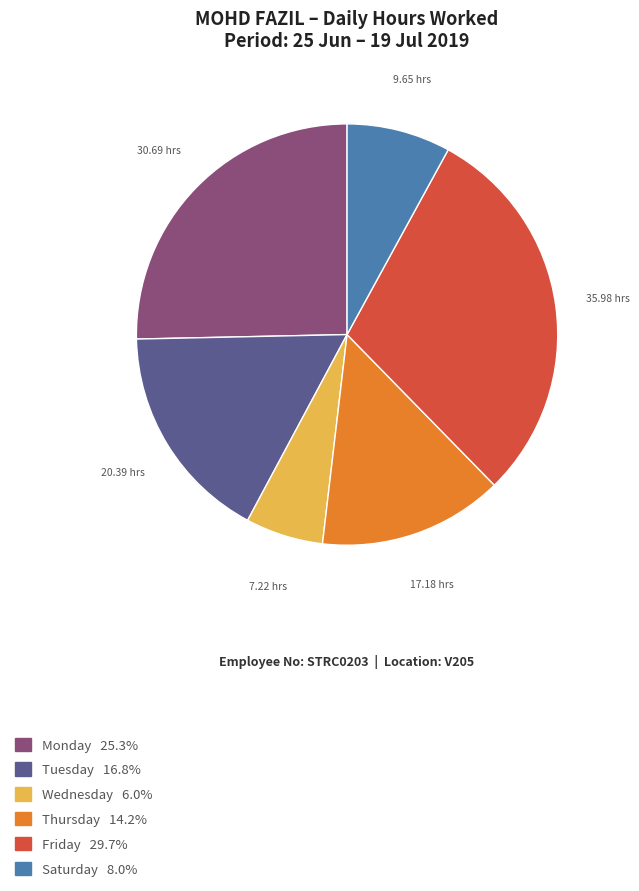

How many slices are in this pie chart?

6